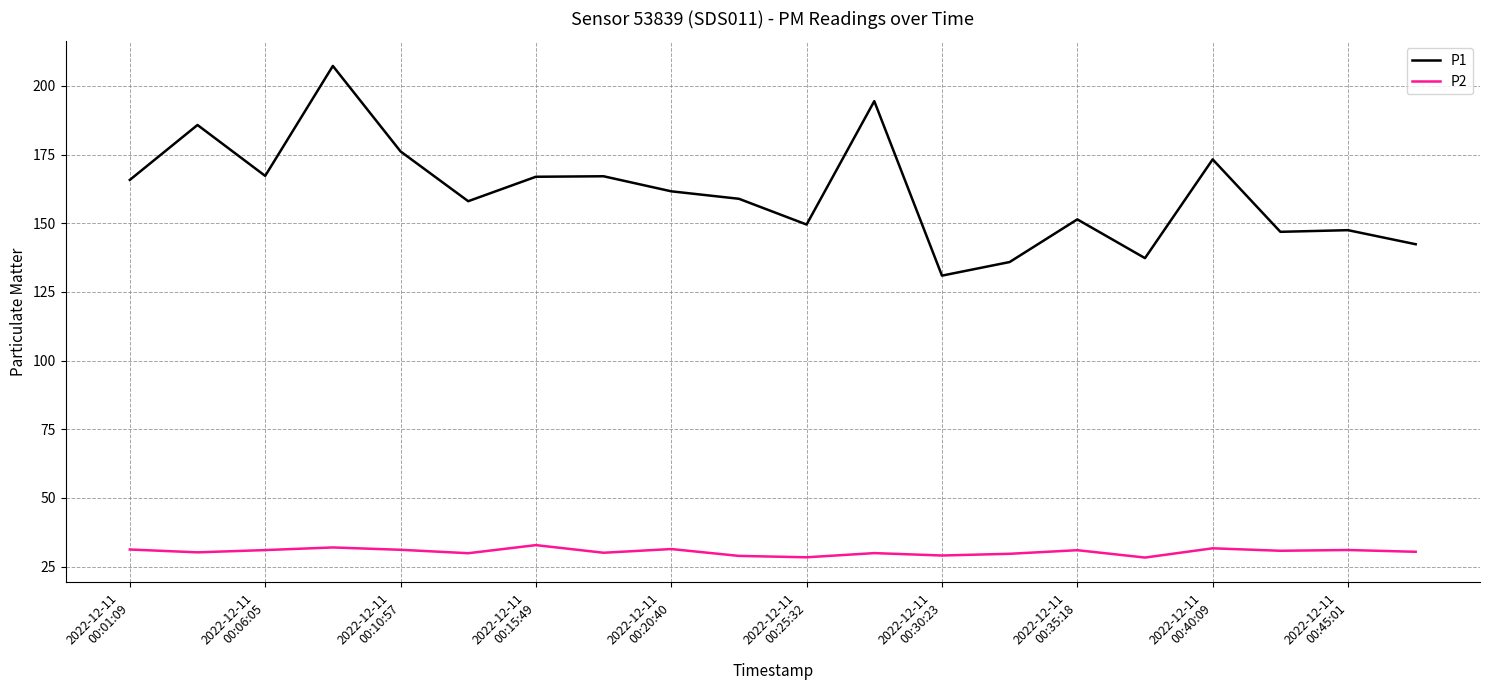

Which series has the largest total across all categories?

P1